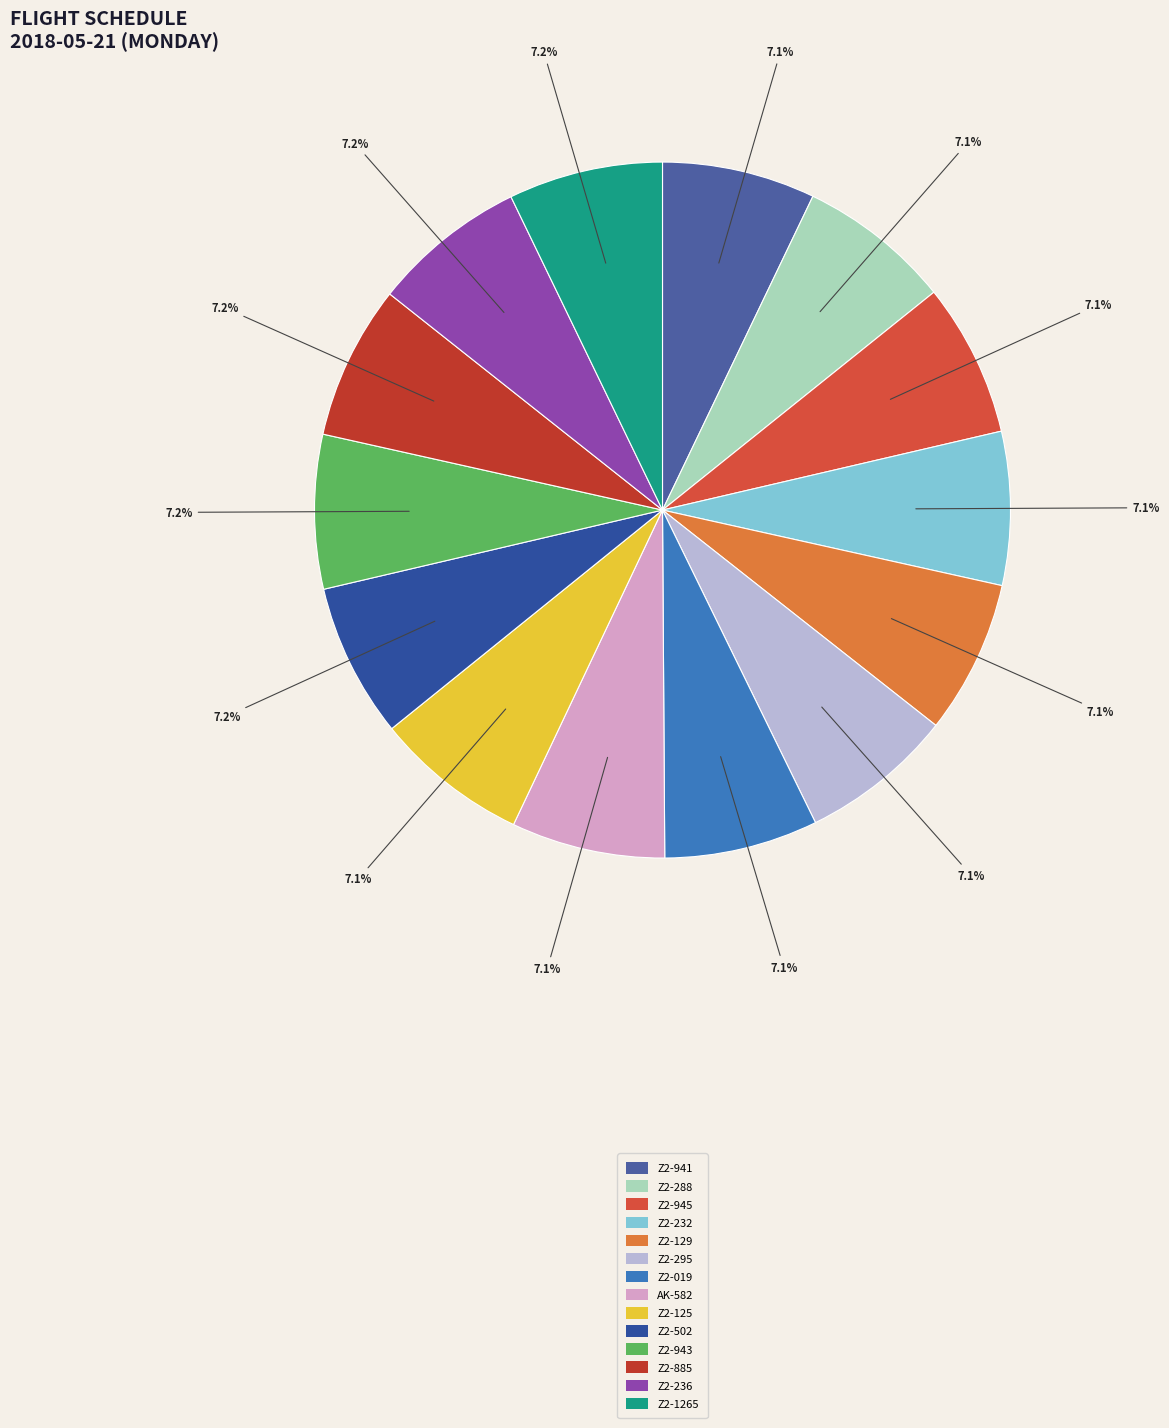

The Z2-295 slice represents 15% of the pie. True or false?

False